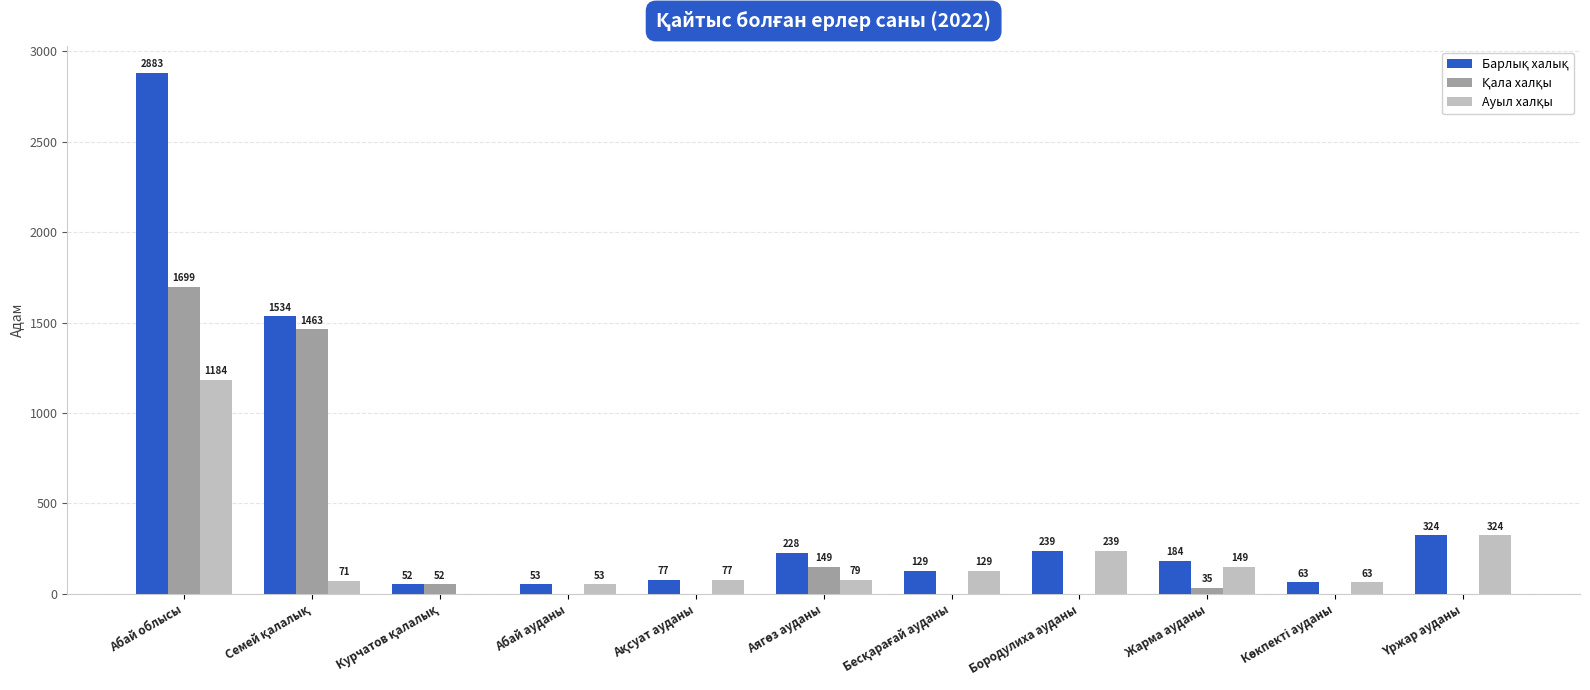

What is the total value across all series at Бородулиха ауданы?

478